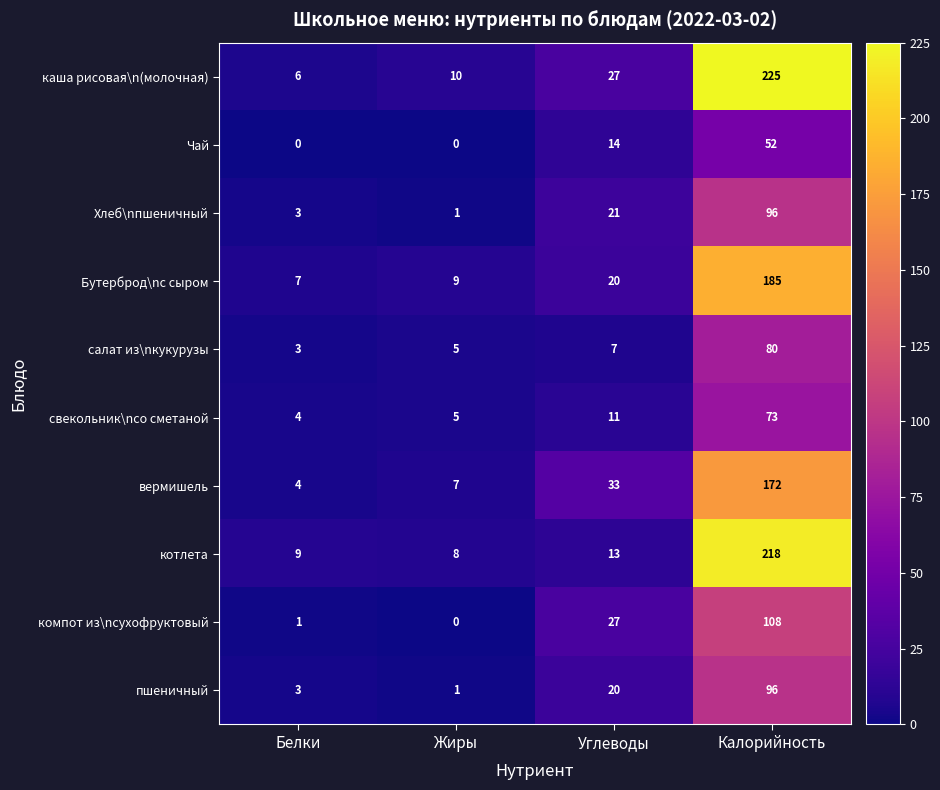

What is the spread (max minus min) of values at Калорийность?

173